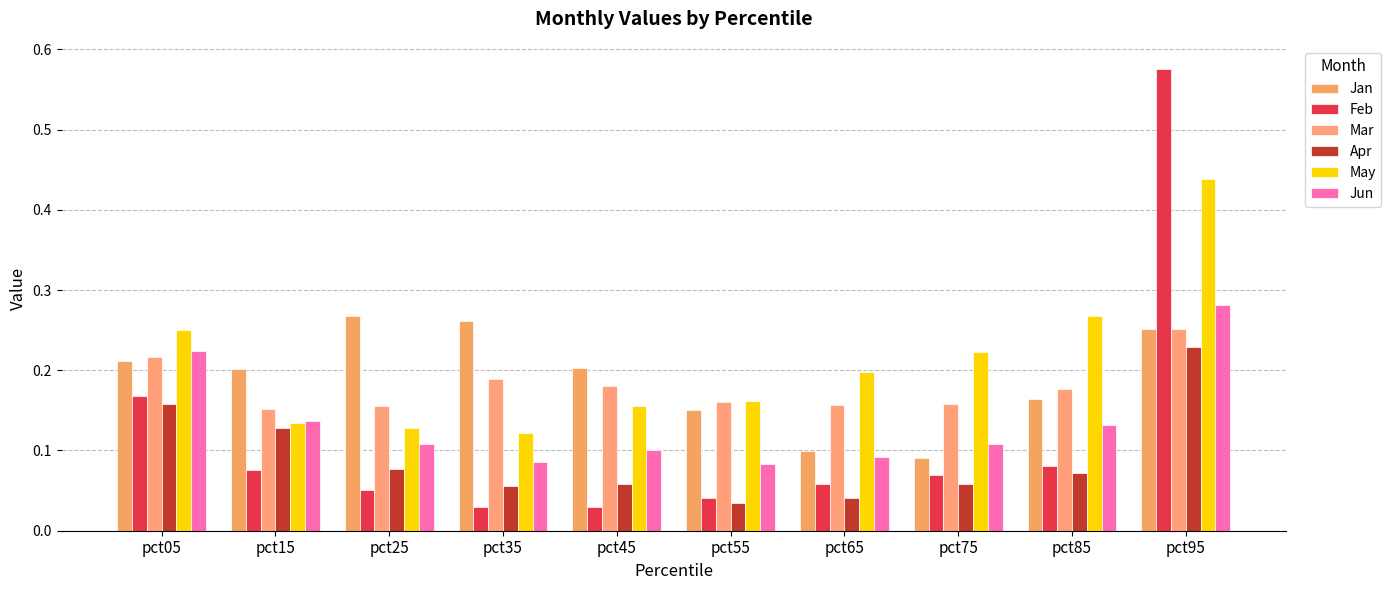

Where is Jan nearest to the value 0?

pct75